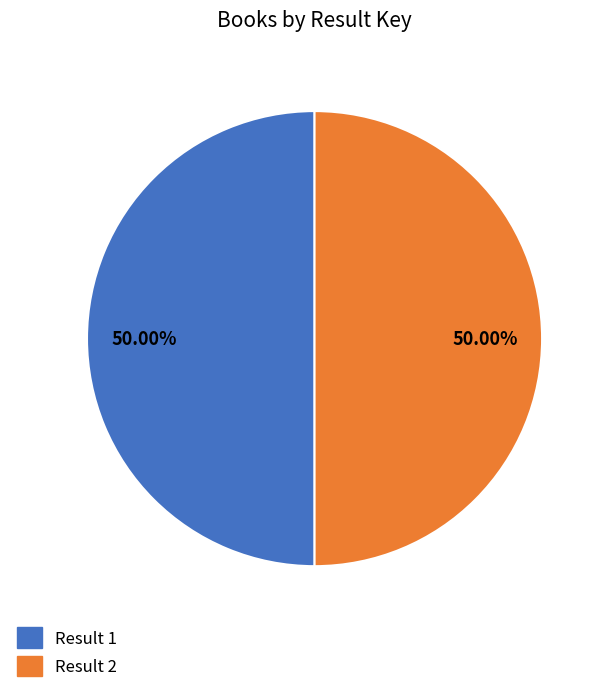

How many slices are in this pie chart?

2